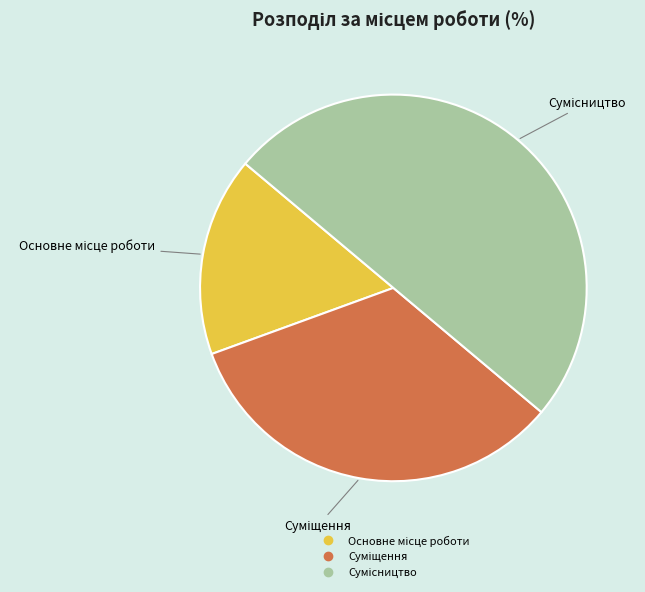

Which category has the smallest portion of the pie?

Основне місце роботи